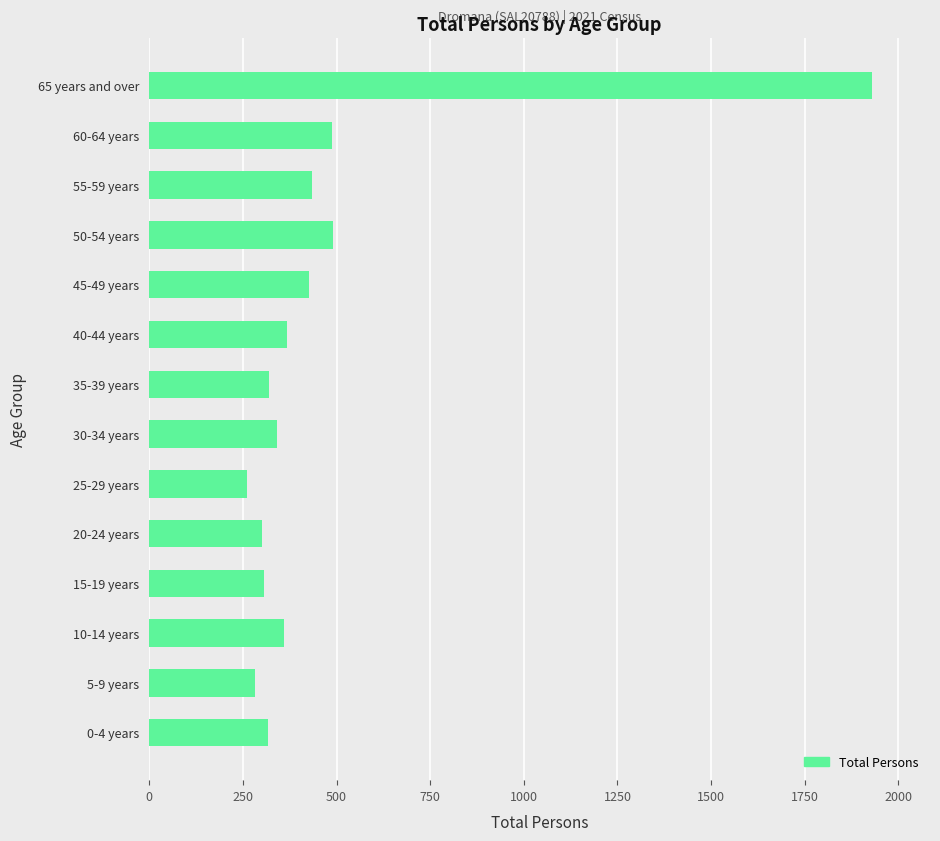

What is the ratio of the value at 0-4 years to the value at 55-59 years?

0.7